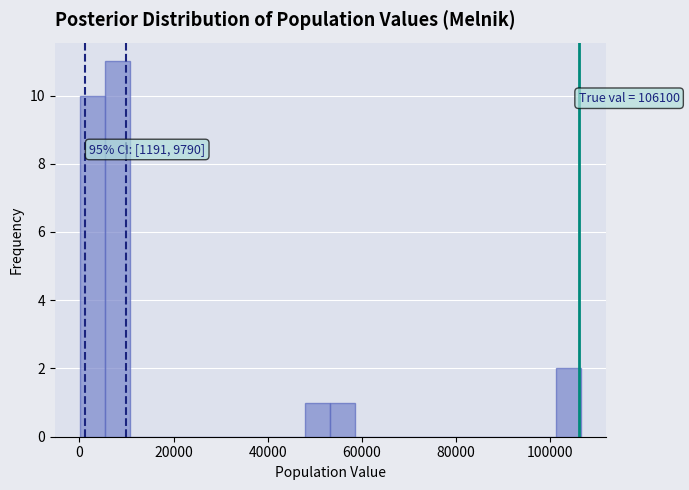

Read against the x-axis, roughly where is the centre of the tallest bar?

8000